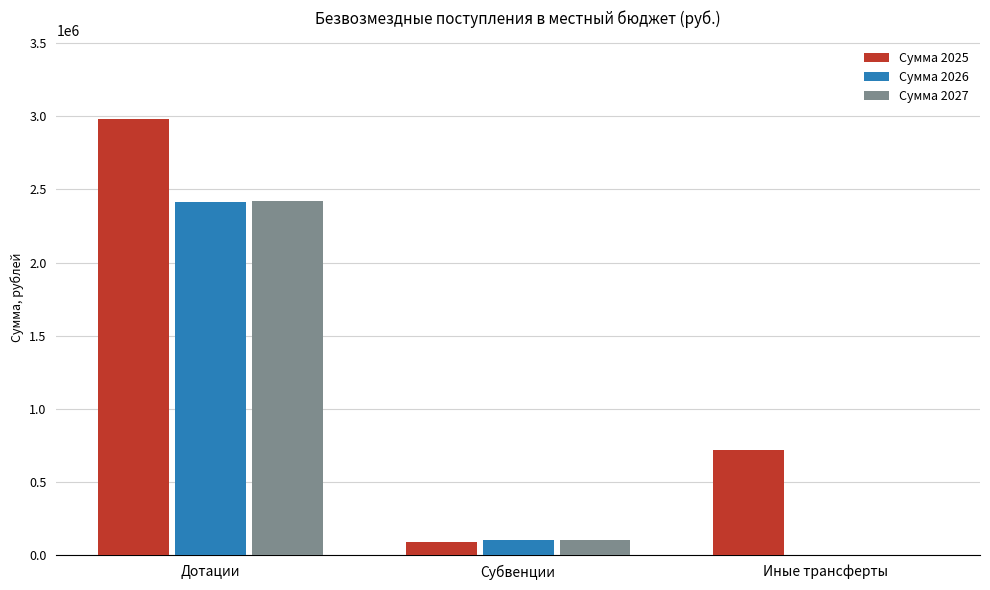

Does the chart contain stacked bars?

No